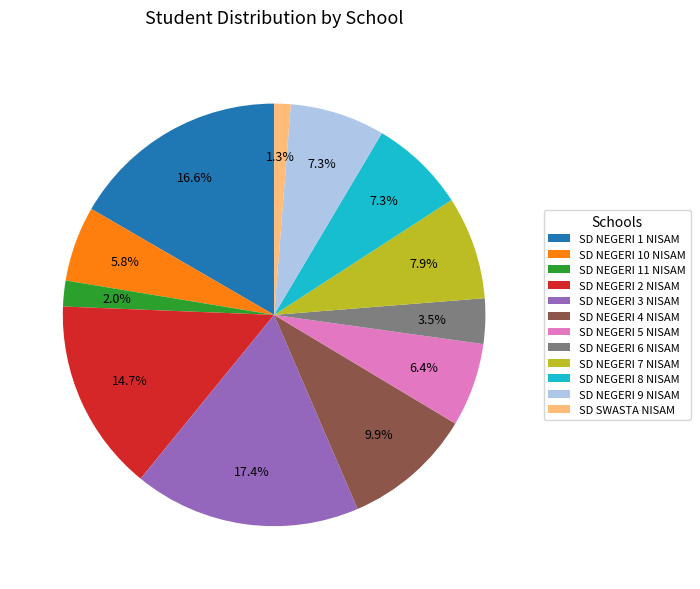

Which has a higher value, SD SWASTA NISAM or SD NEGERI 6 NISAM?

SD NEGERI 6 NISAM